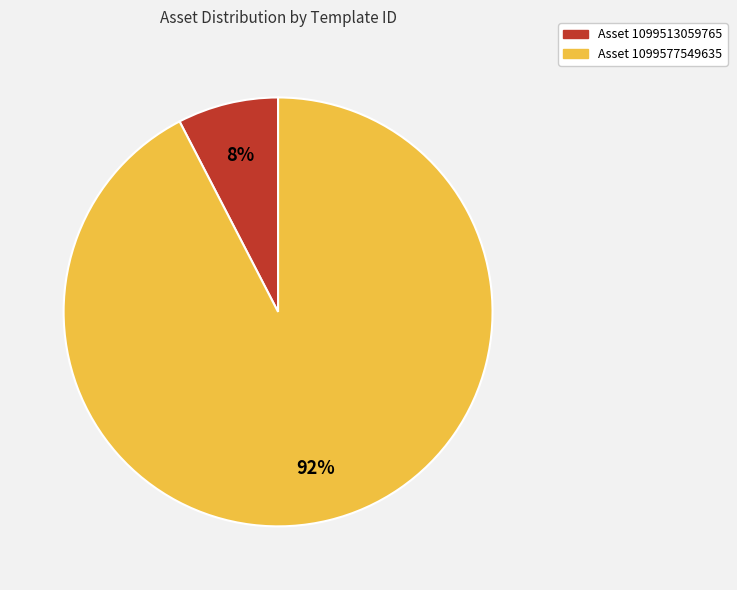

To the nearest percent, what is the average slice percentage?

50%